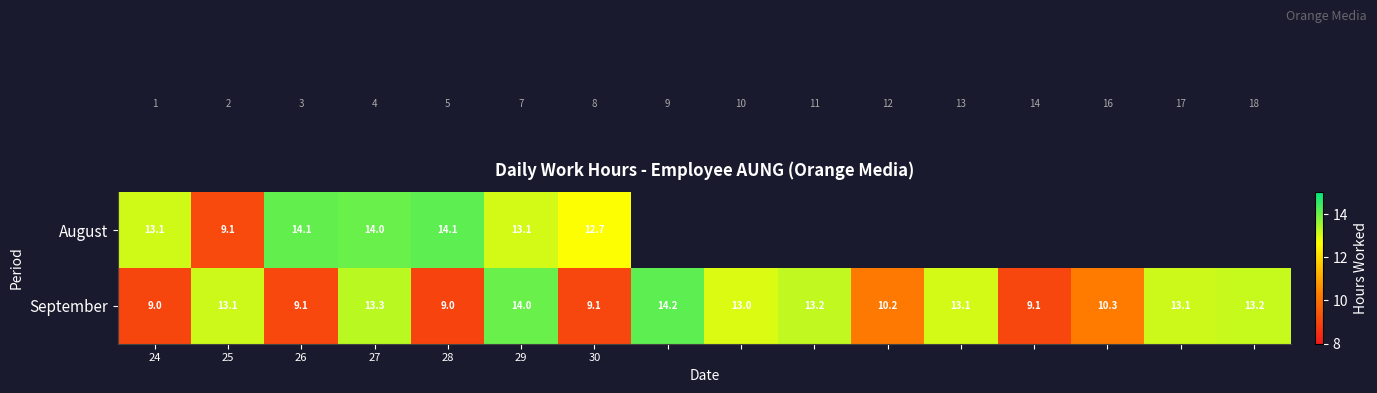

How many values in the September series are below 13?

7